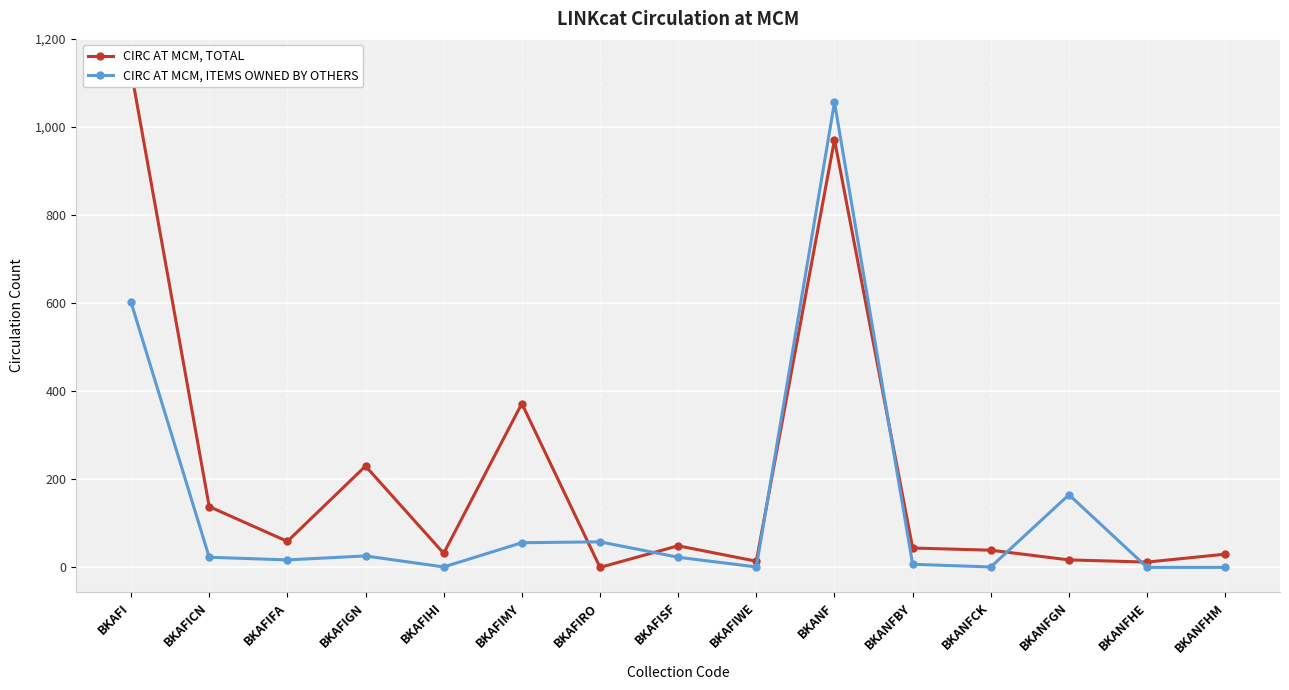

True or false: CIRC AT MCM, TOTAL has a value of 1338 at BKANF.

False